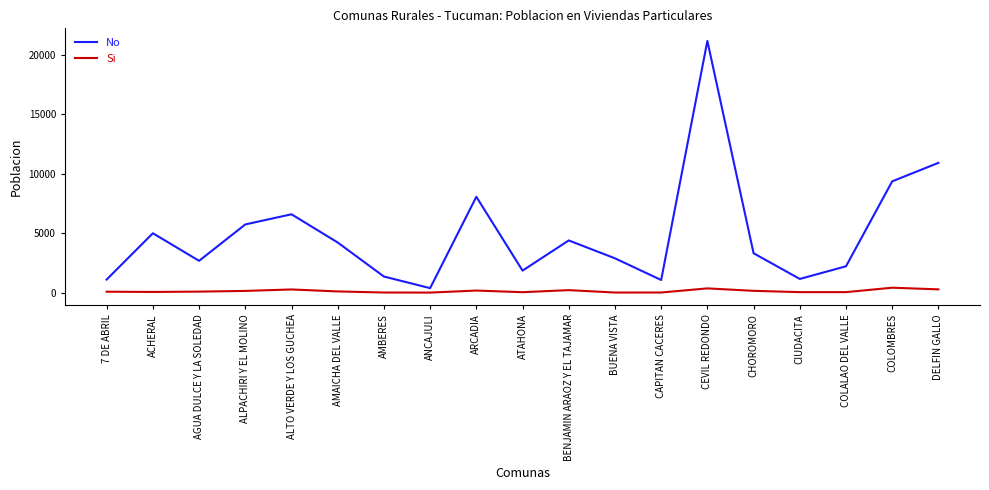

True or false: No and Si cross at least once.

False